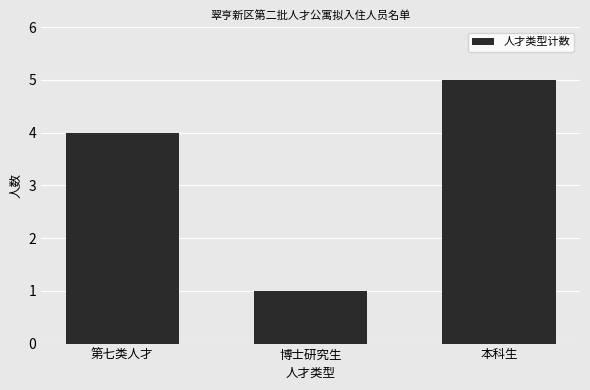

Does the chart contain any negative values?

No